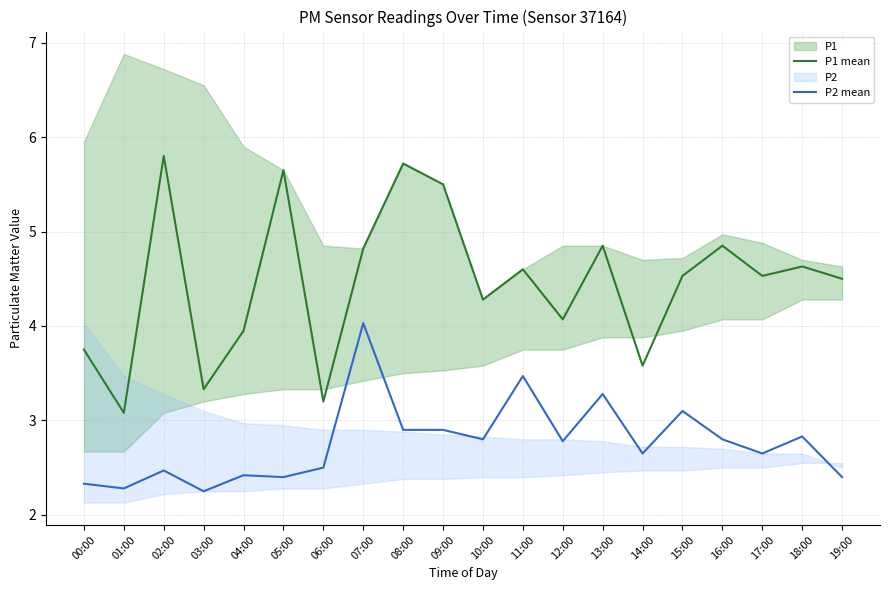

How many lines are shown in the chart?

2